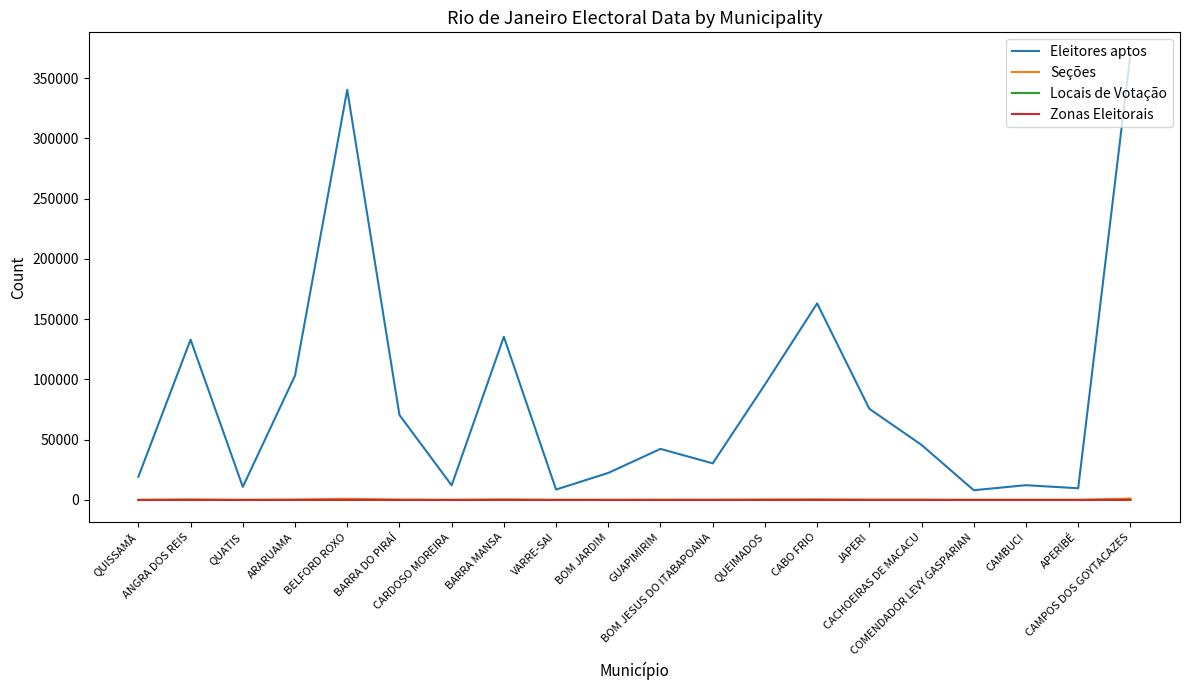

What is the maximum value shown in the chart?

369506